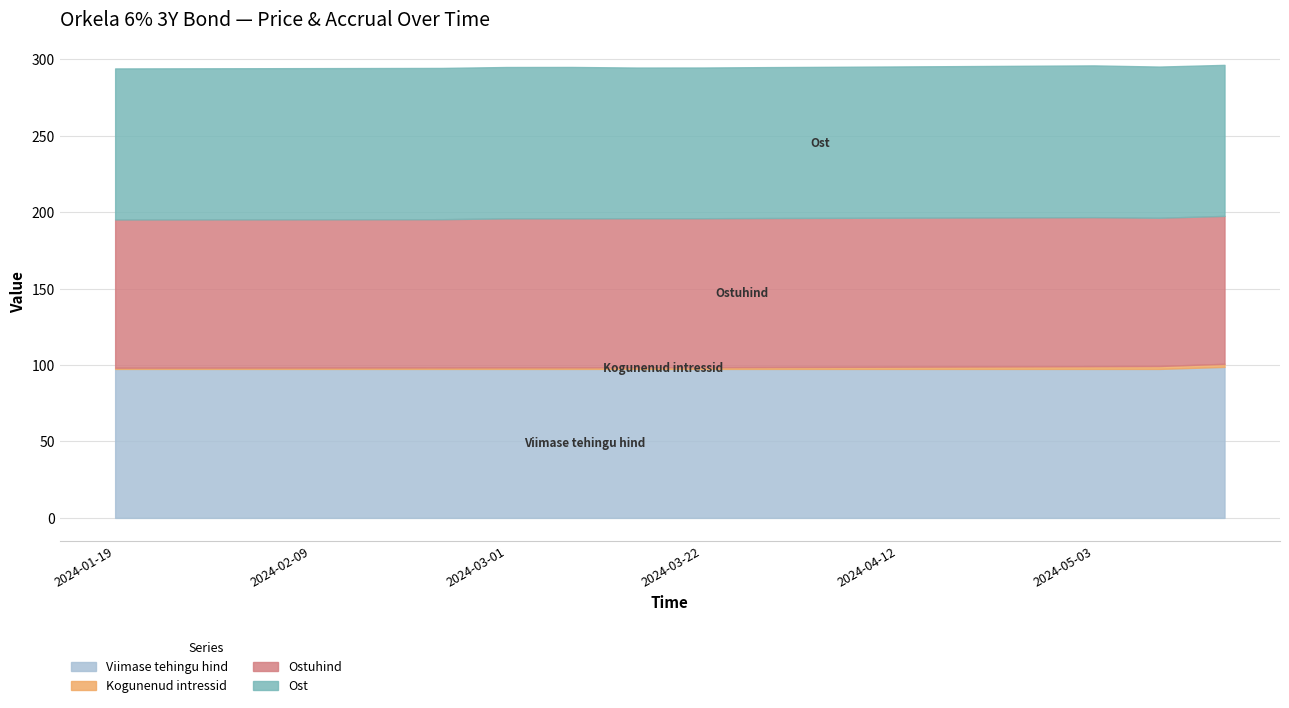

What is the difference between the second highest and second lowest values in the Kogunenud intressid series?

0.6